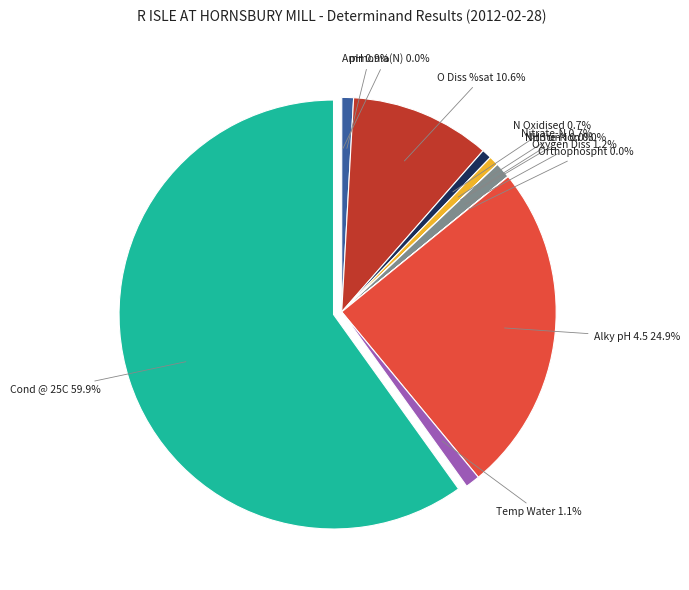

To the nearest percent, what is the difference between the largest and smallest slice percentages?

60%